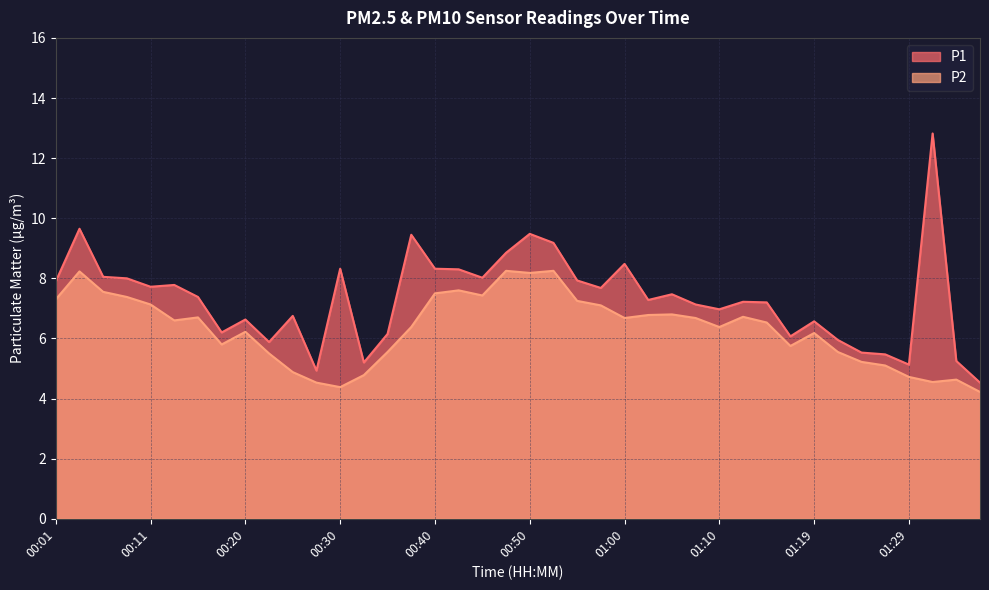

Is it true that P2 equals 7.2 at 00:55?

True